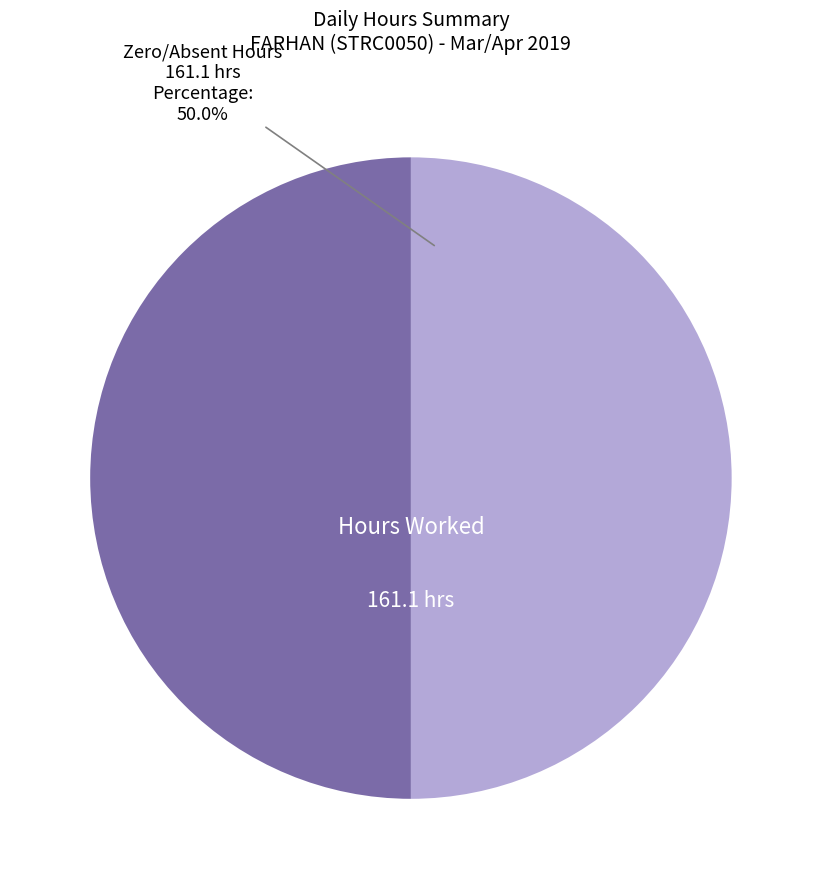

What is the ratio of the value at Hours Worked to the value at Zero/Absent Hours?

1.0